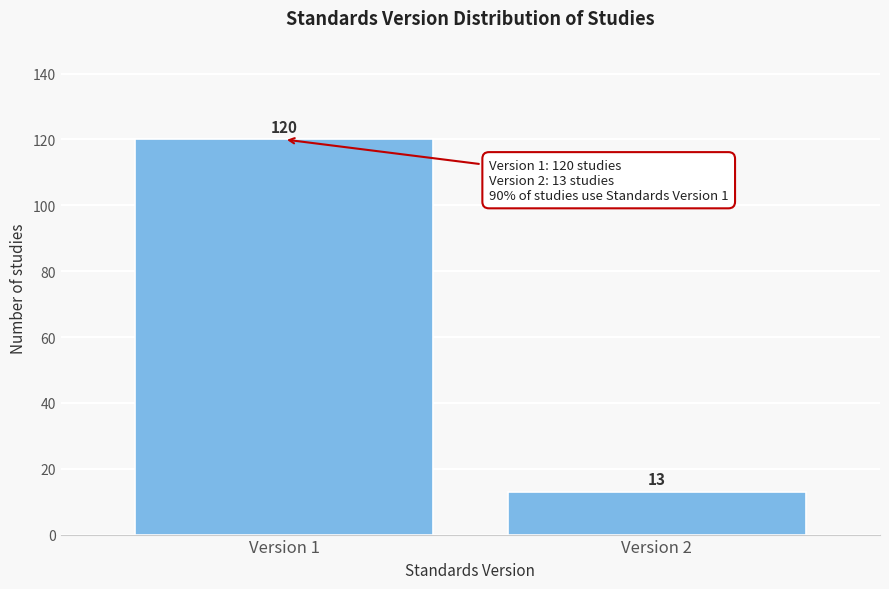

Reading right to left, transcribe all the data shown in this chart.

Version 2=13	Version 1=120